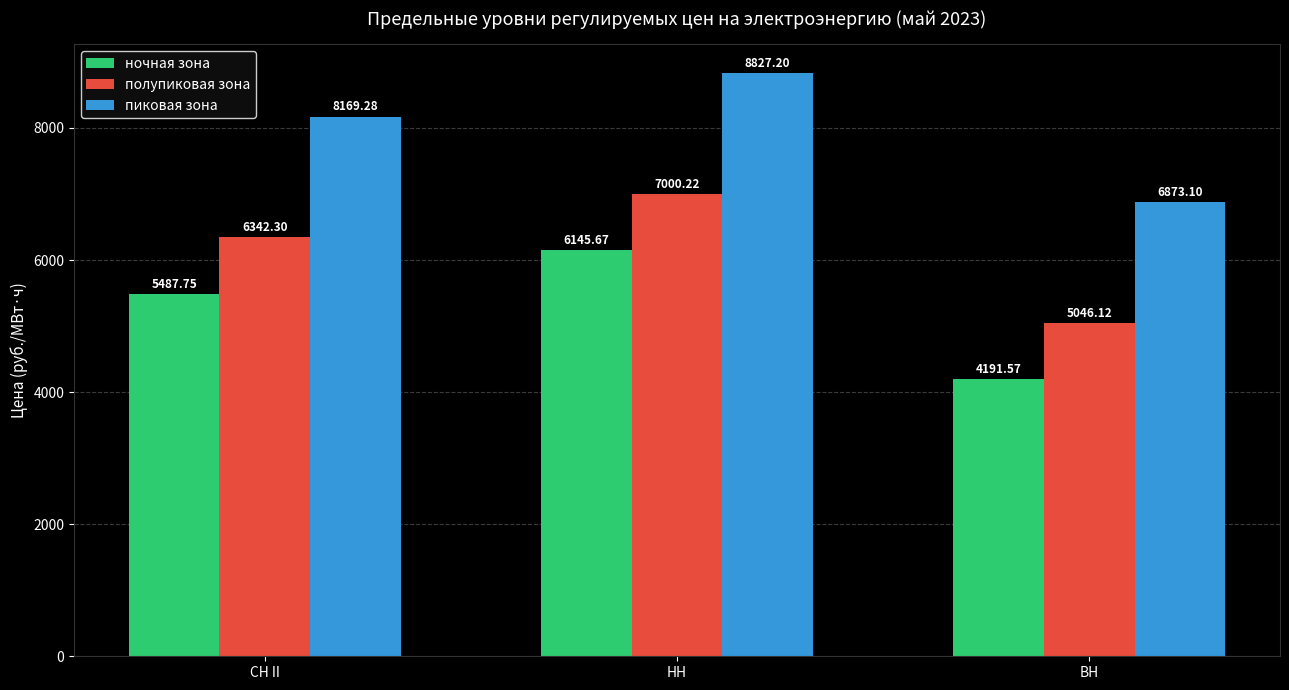

What are all the series names shown in the legend?

ночная зона, полупиковая зона, пиковая зона